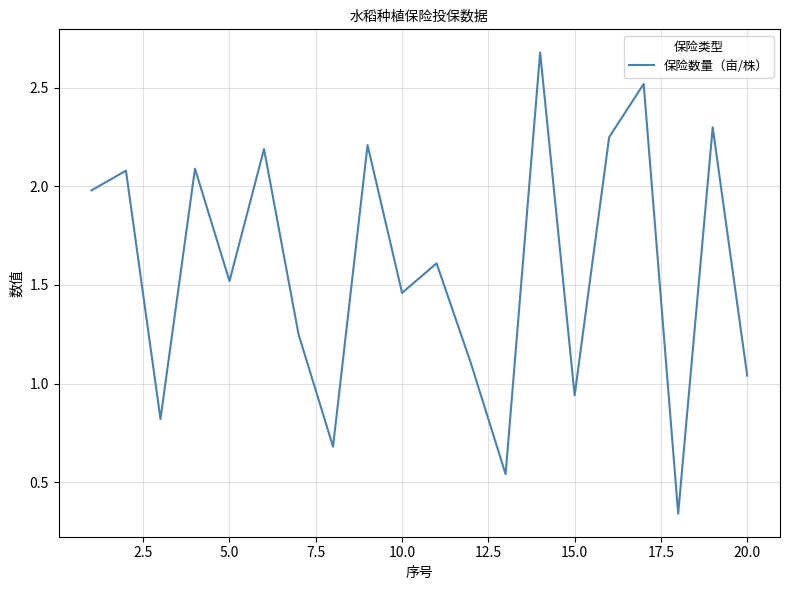

What is the maximum value shown in the chart?

2.7